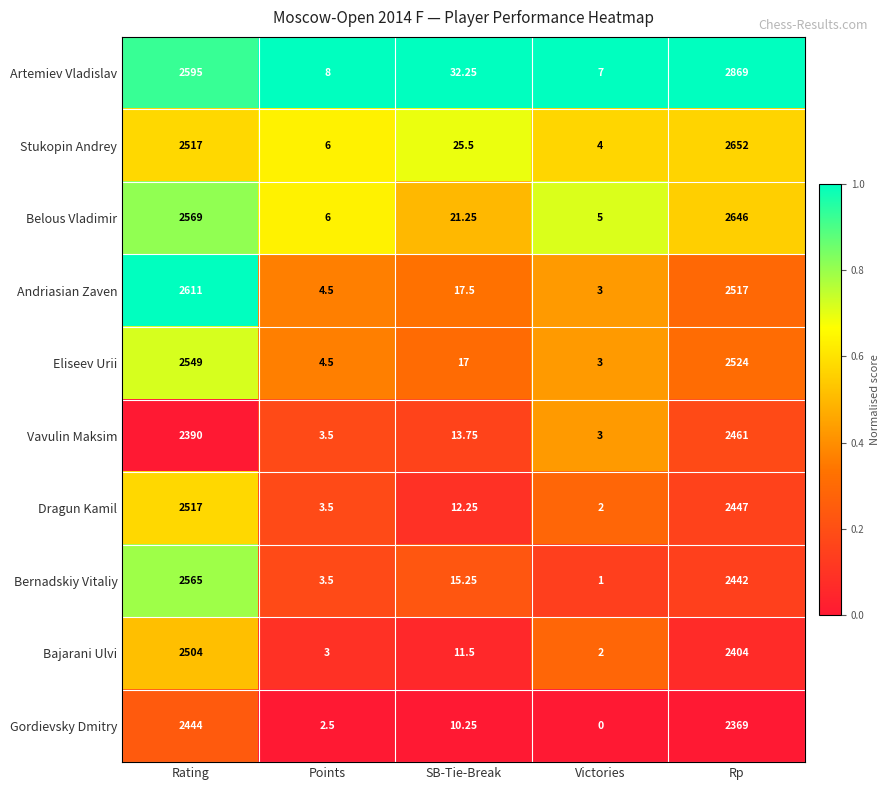

What is the difference between the highest and lowest values at Rating?

221.0